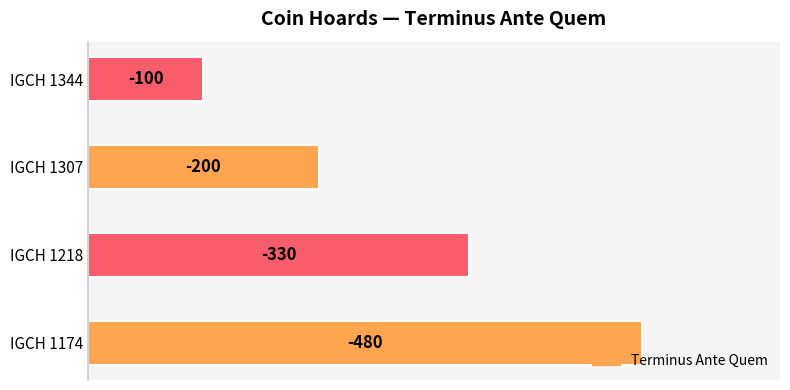

Are the bars horizontal?

Yes